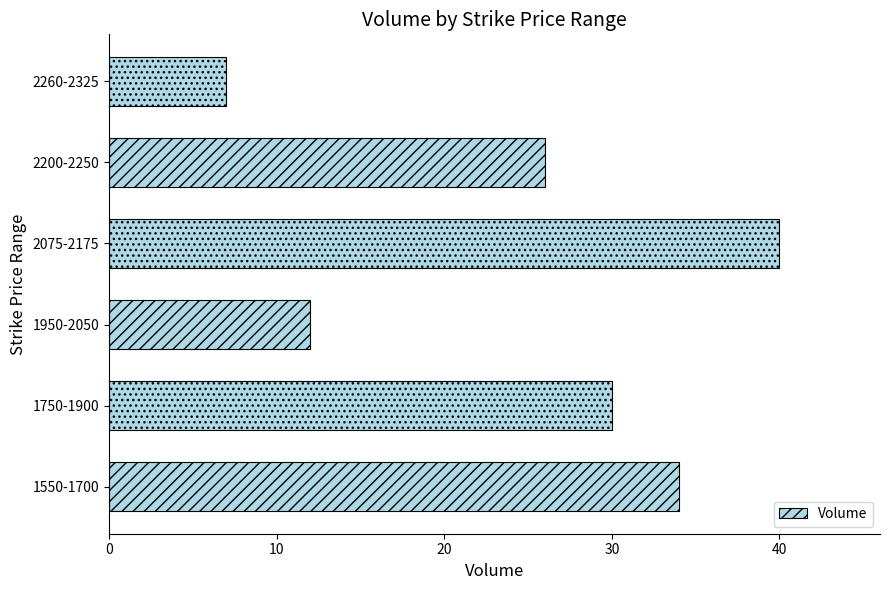

What is the greatest value displayed?

40